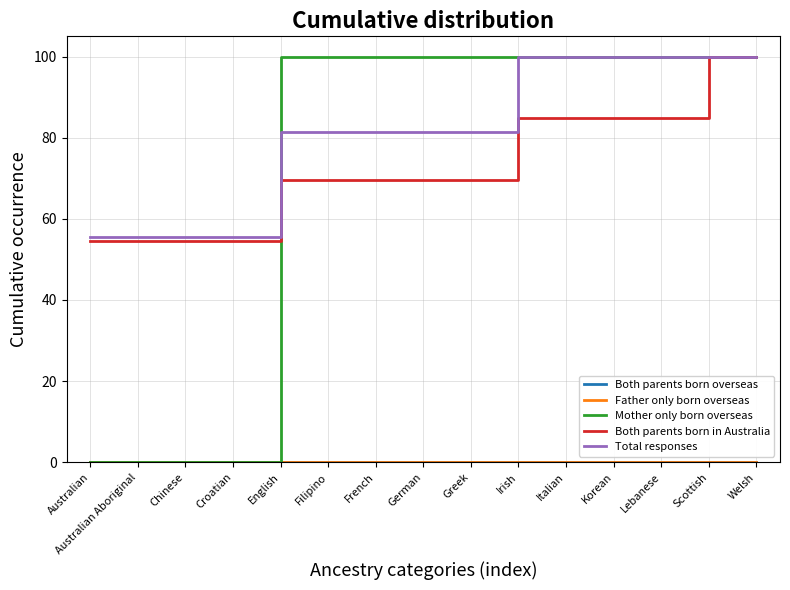

Is this an area chart (filled region under the line)?

No